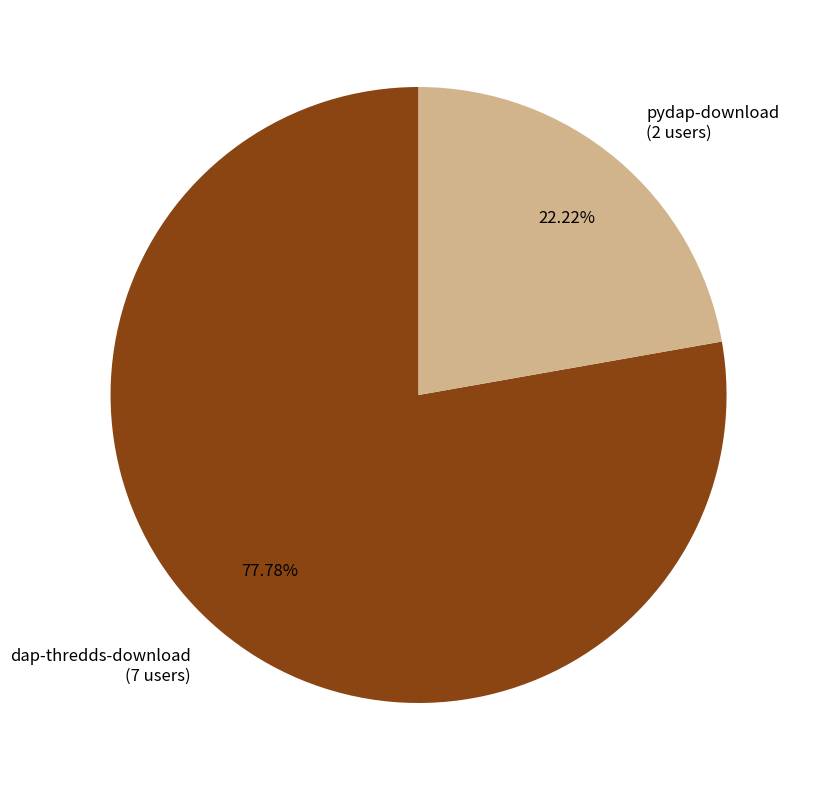

To the nearest percent, what portion does pydap-download represent?

22%